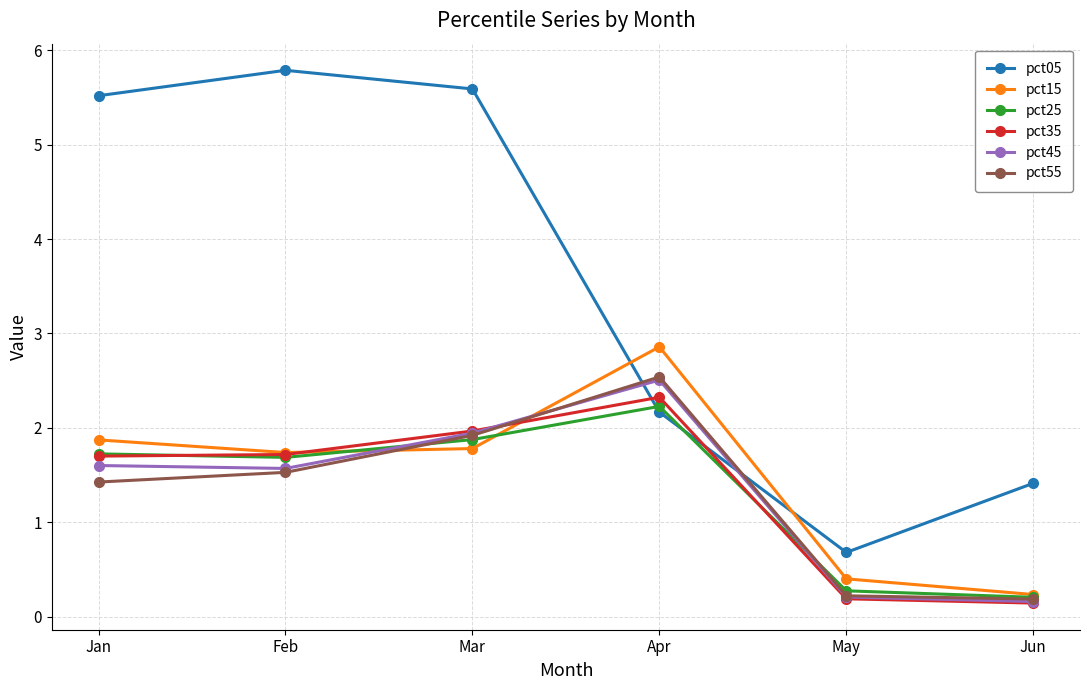

How many values in the pct05 series exceed 5?

3